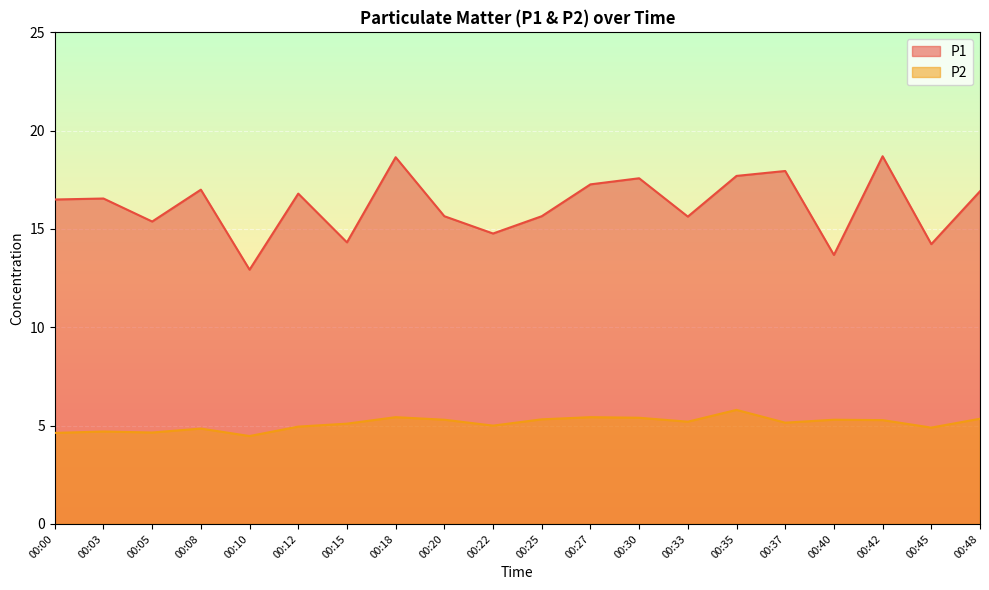

What is the maximum value shown in the chart?

18.7